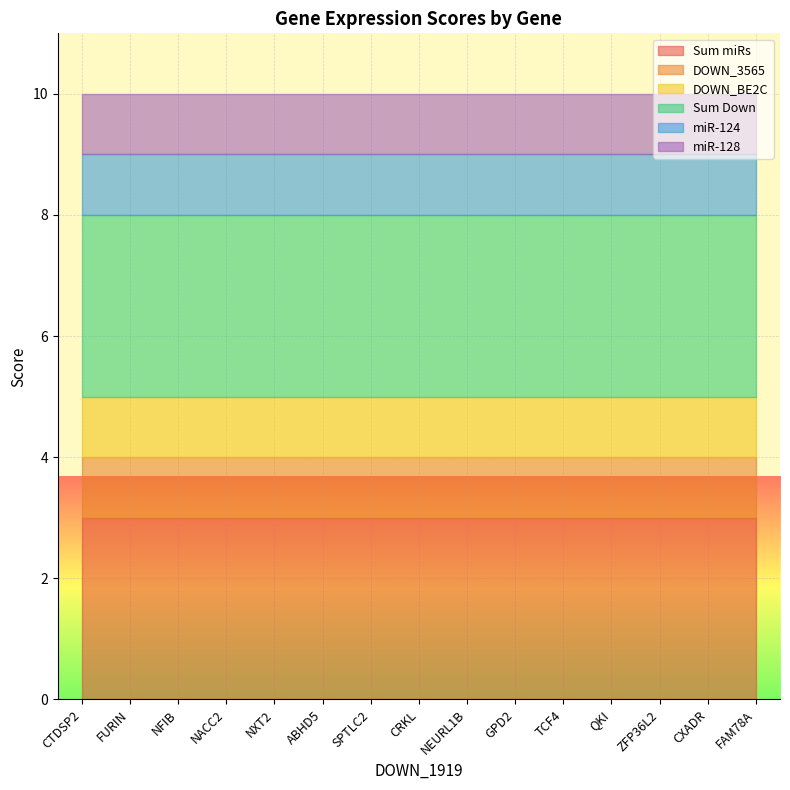

Which has a higher value, NXT2 or ABHD5?

NXT2